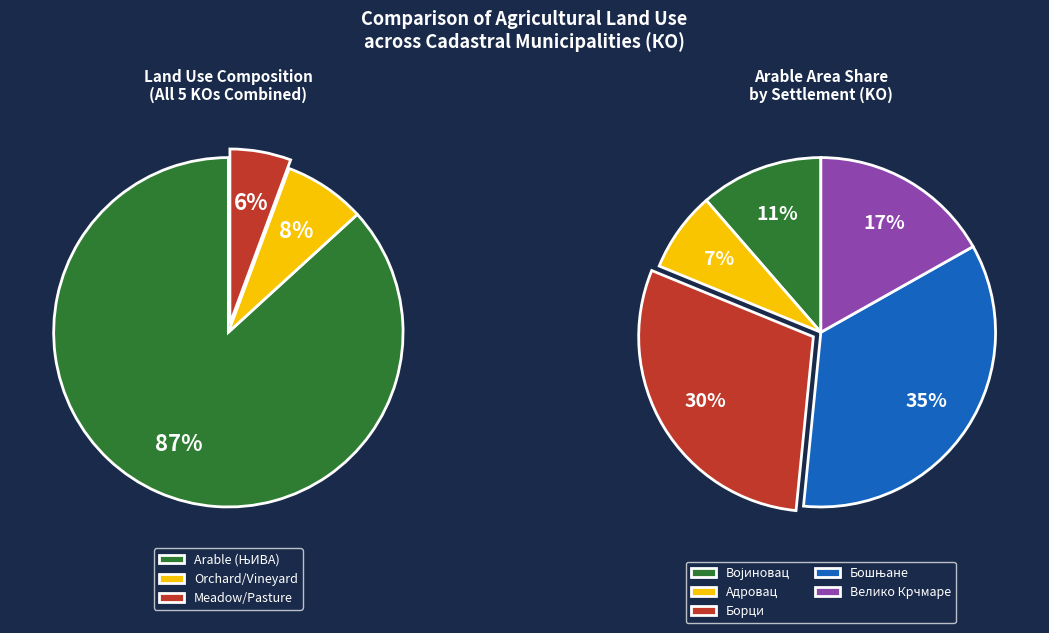

Which has a higher value, Адровац or Бошњане?

Бошњане